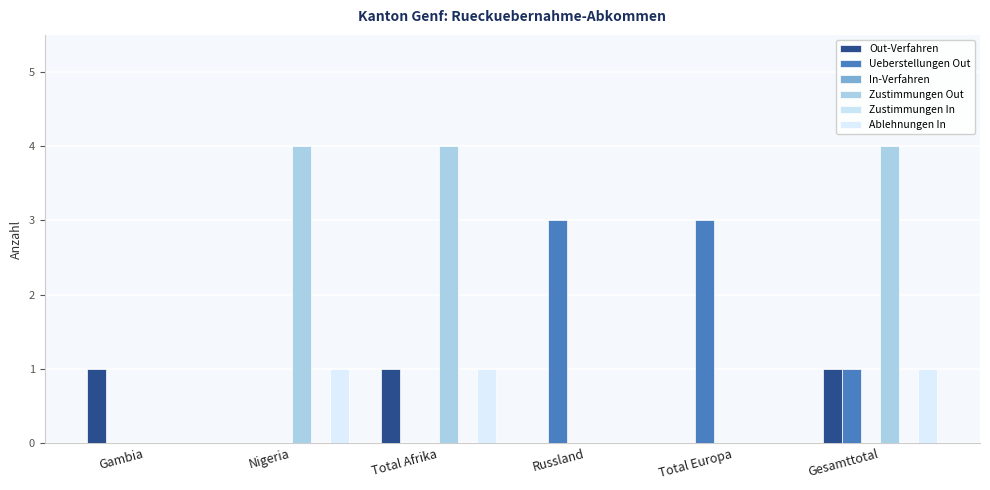

Is the value of In-Verfahren at Gesamttotal greater than the value of Zustimmungen Out at Gesamttotal?

No